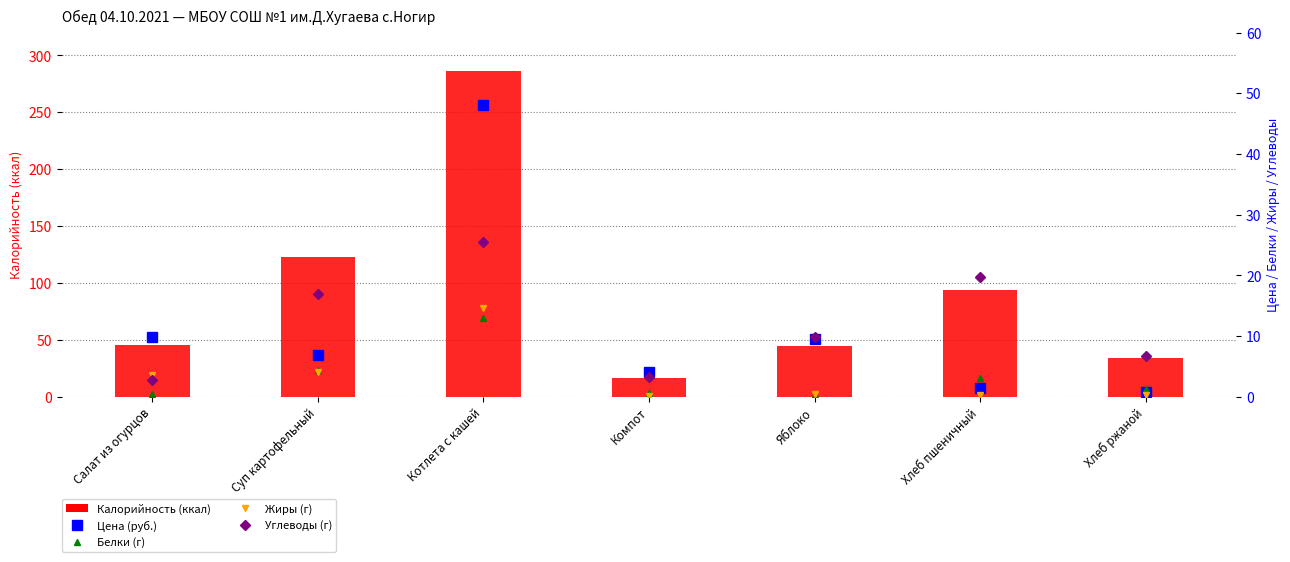

Which series changed the most between Салат из огурцов and Хлеб ржаной?

Калорийность (ккал)